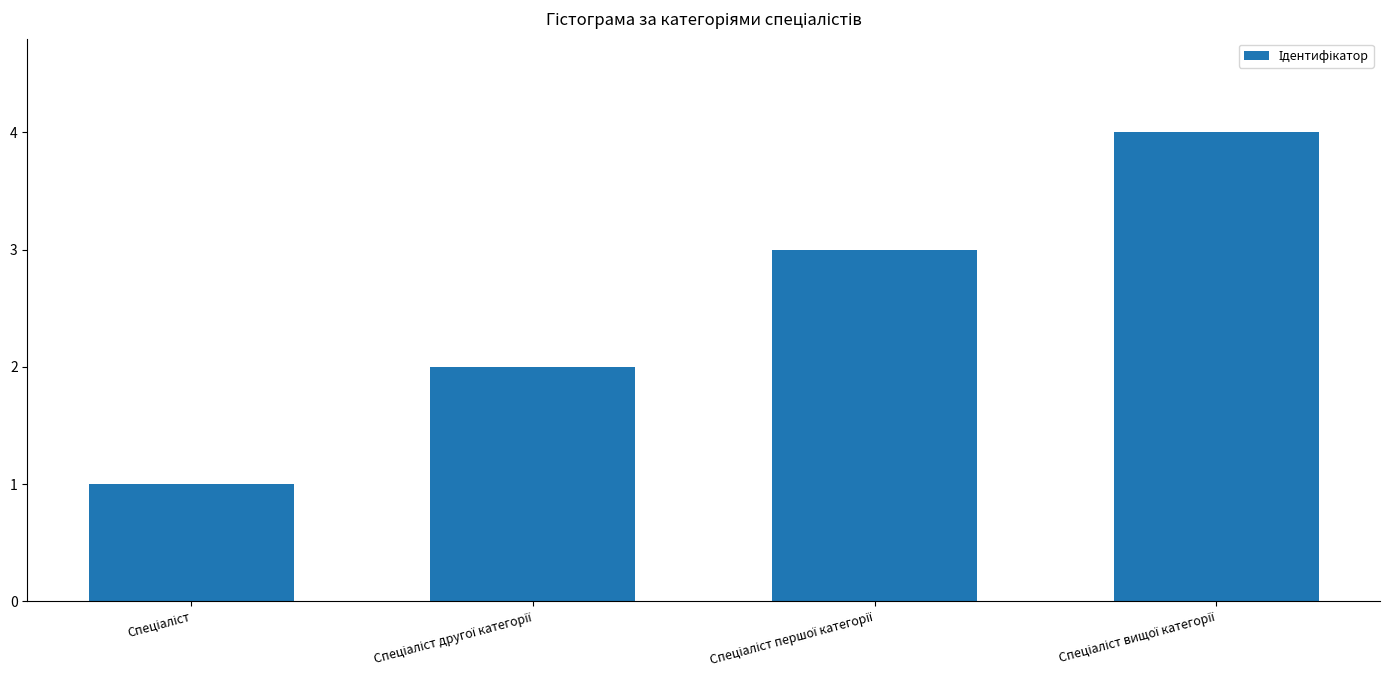

What is the greatest value displayed?

4